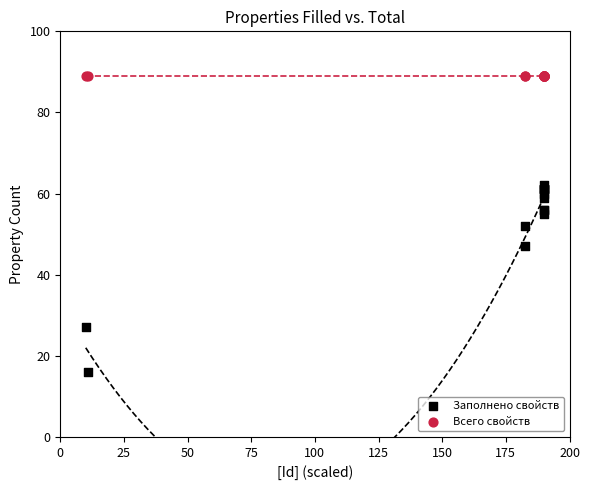

Which series reaches the minimum Y coordinate?

Заполнено свойств